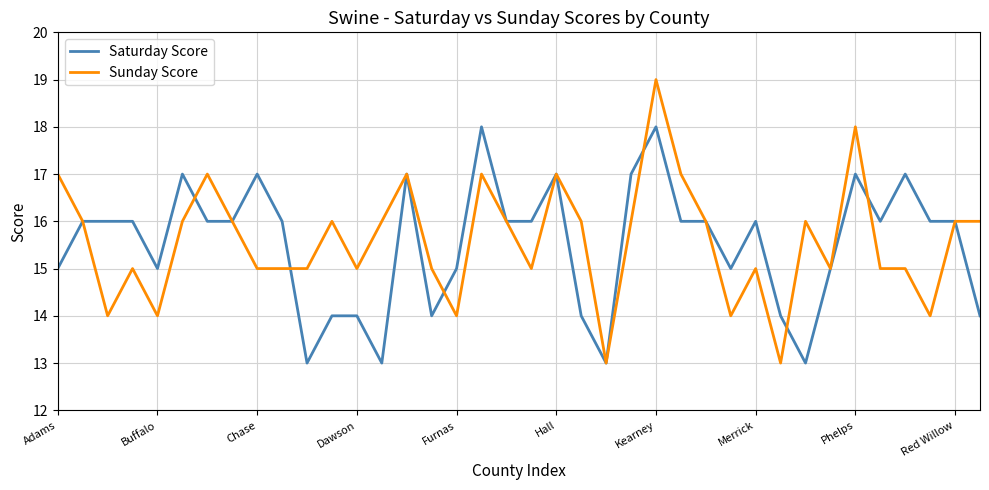

Reading left to right, list all the values displayed in this chart.

Saturday Score: 15	16	16	16	15	17	16	16	17	16	13	14	14	13	17	14	15	18	16	16	17	14	13	17	18	16	16	15	16	14	13	15	17	16	17	16	16	14
Sunday Score: 17	16	14	15	14	16	17	16	15	15	15	16	15	16	17	15	14	17	16	15	17	16	13	16	19	17	16	14	15	13	16	15	18	15	15	14	16	16